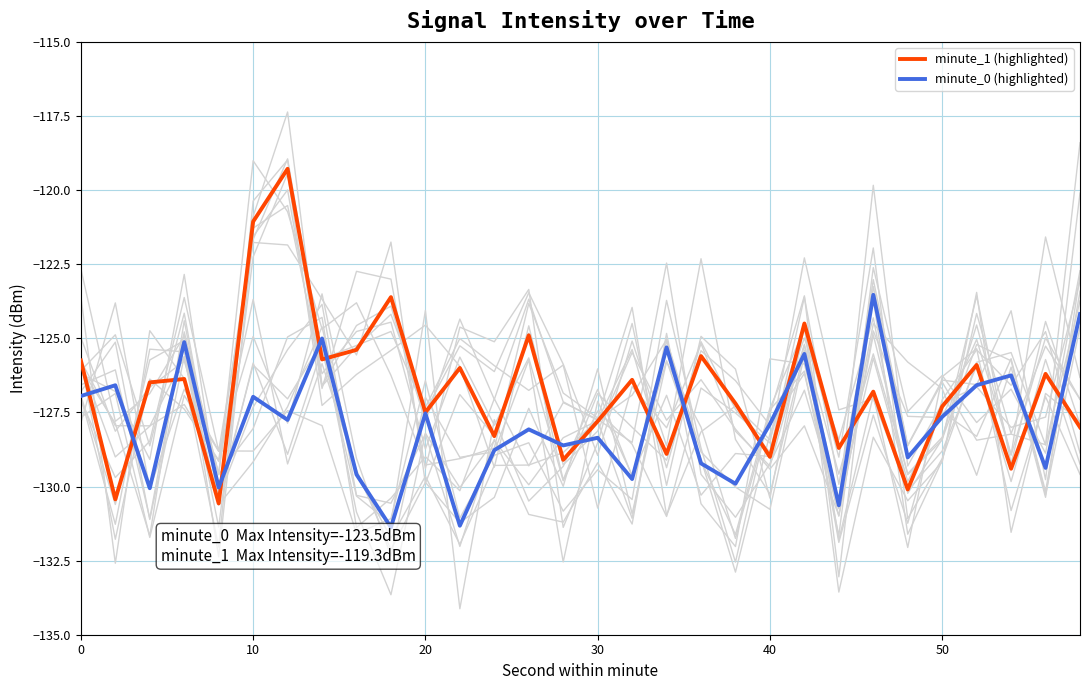

How many times do minute_1 (highlighted) and minute_0 (highlighted) cross each other?

17